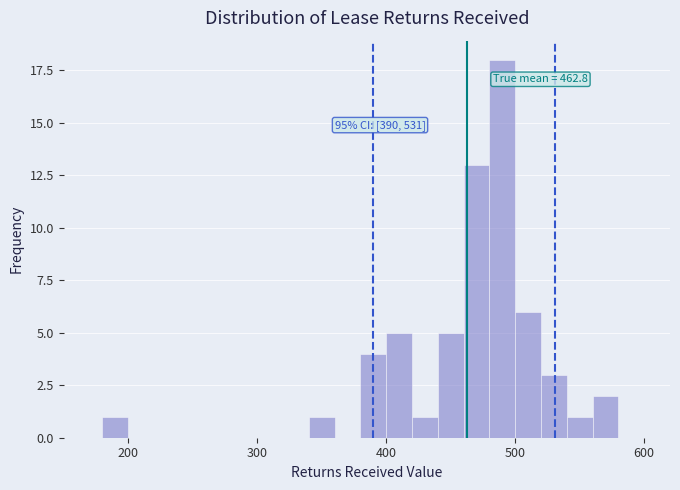

Around what value on the x-axis is the tallest bar? Give the approximate position of its centre, as read against the axis.

490